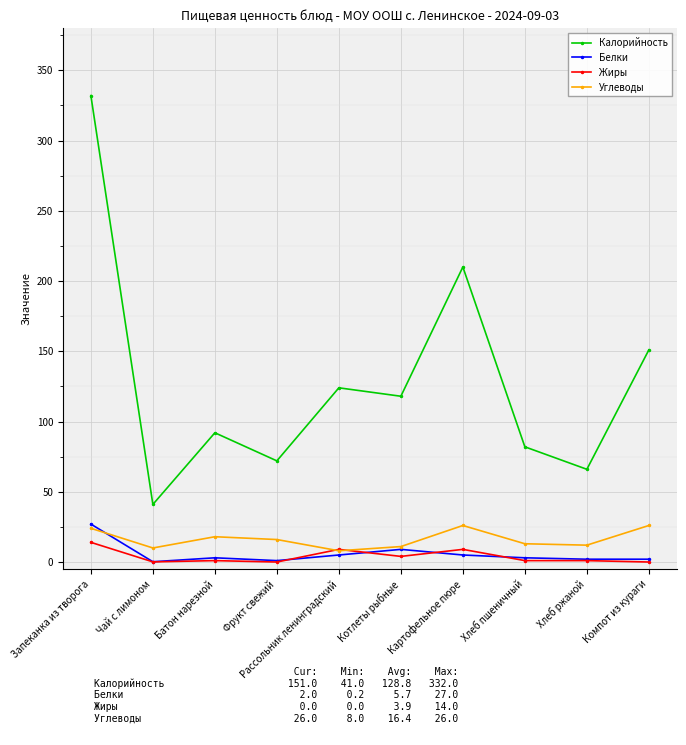

Where do Жиры and Углеводы first cross each other?

Фрукт свежий and Рассольник ленинградский